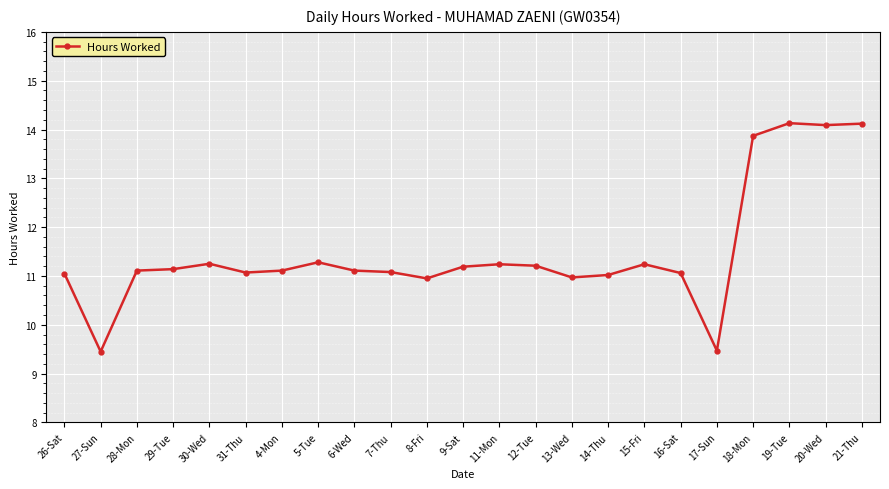

What position from the left is 16-Sat?

18